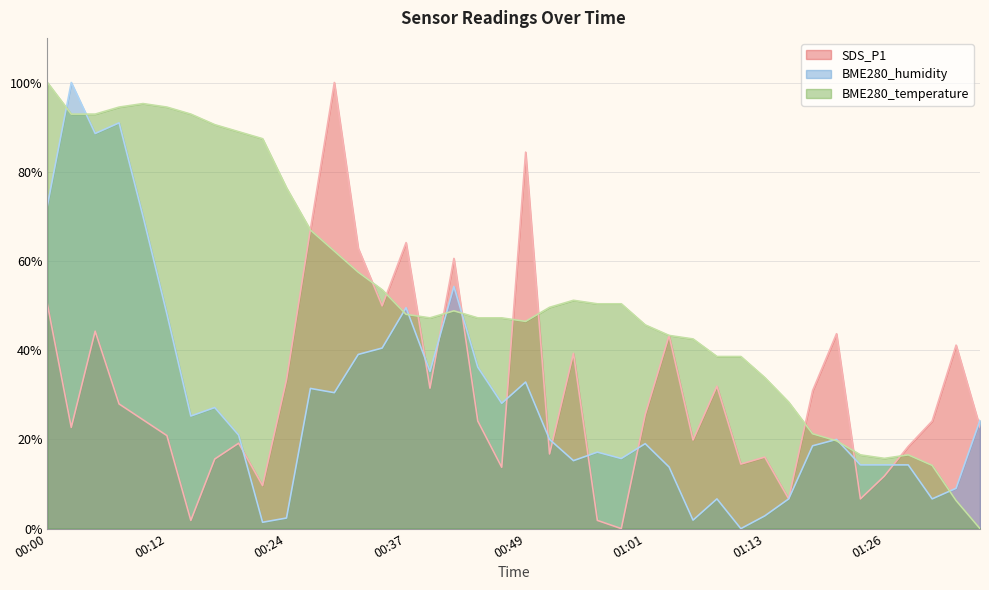

Which series has the largest range (max minus min)?

SDS_P1